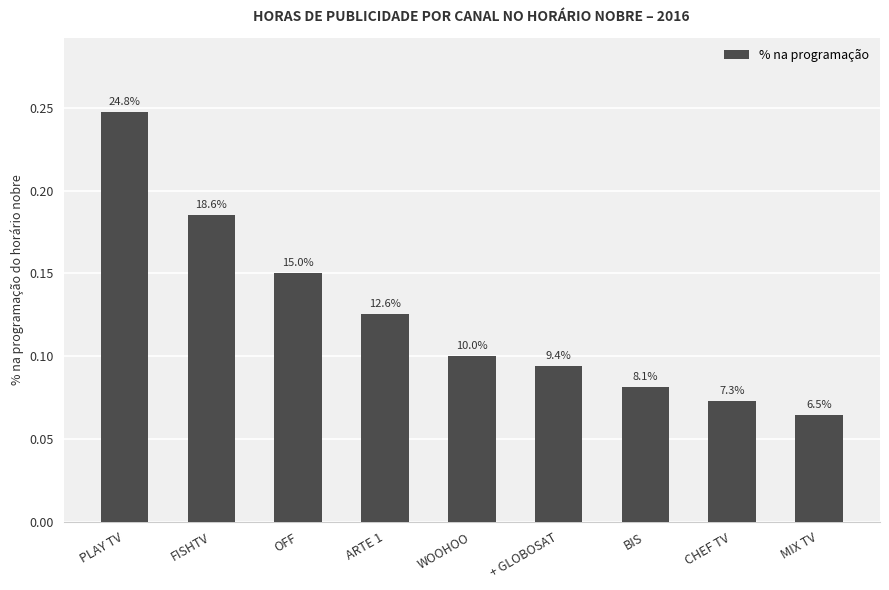

Are the bars grouped side by side (vs. stacked)?

No